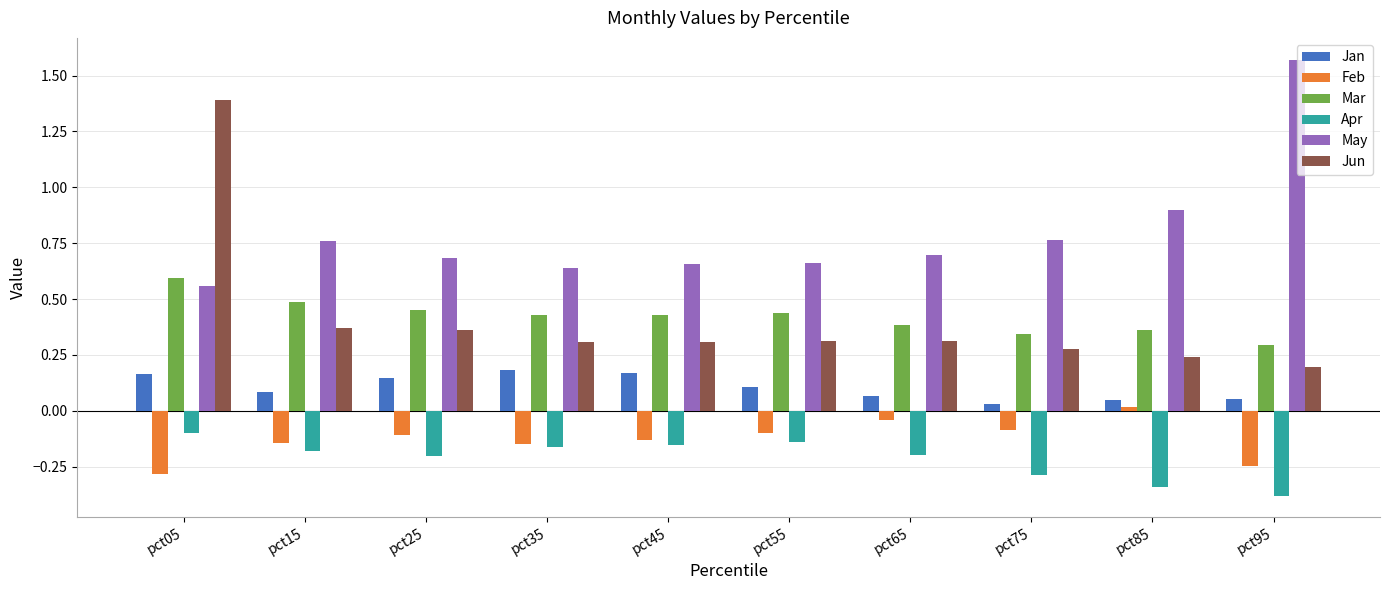

List the series in order of their peak value, lowest first.

Apr, Feb, Jan, Mar, Jun, May